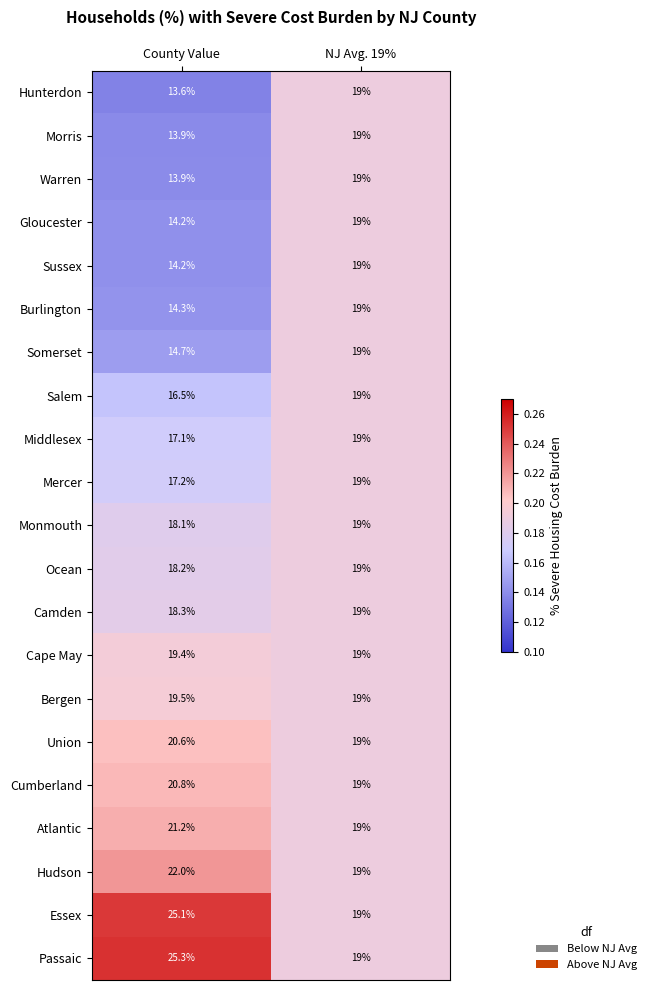

What is the difference between the maximum and minimum values in the Burlington series?

4.7